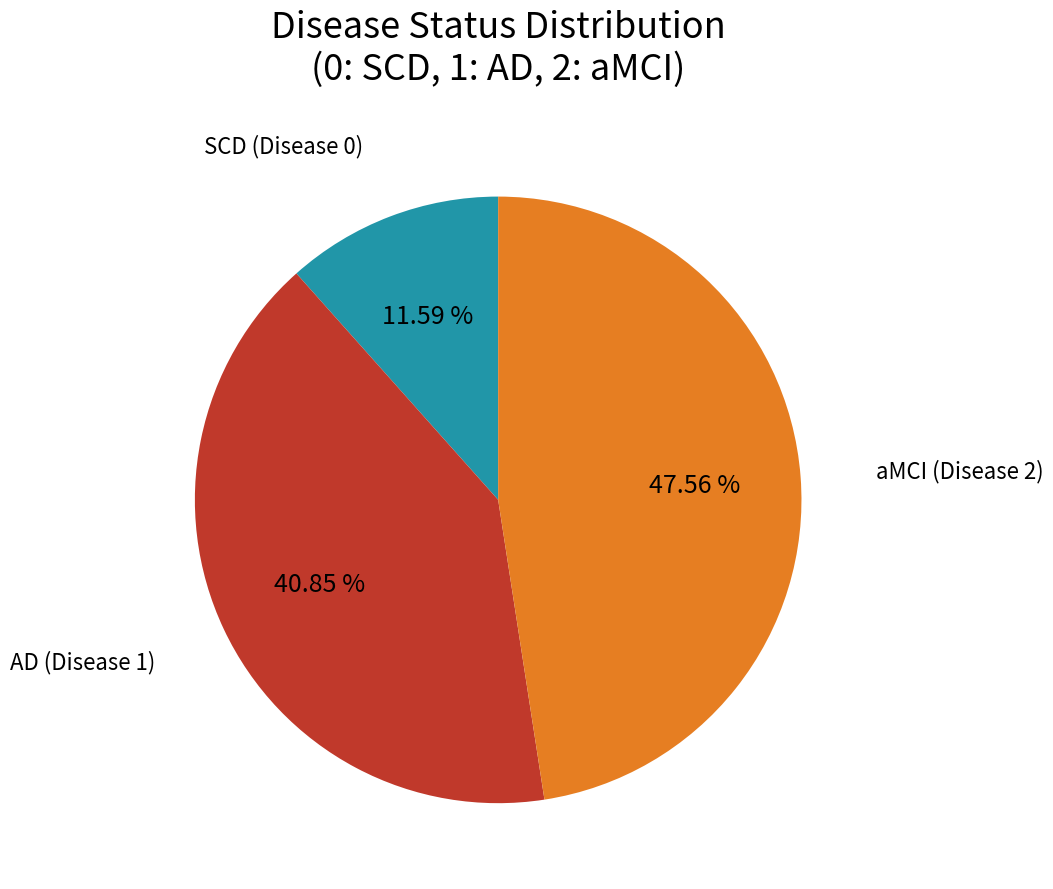

To the nearest percent, what is the average slice percentage?

33%